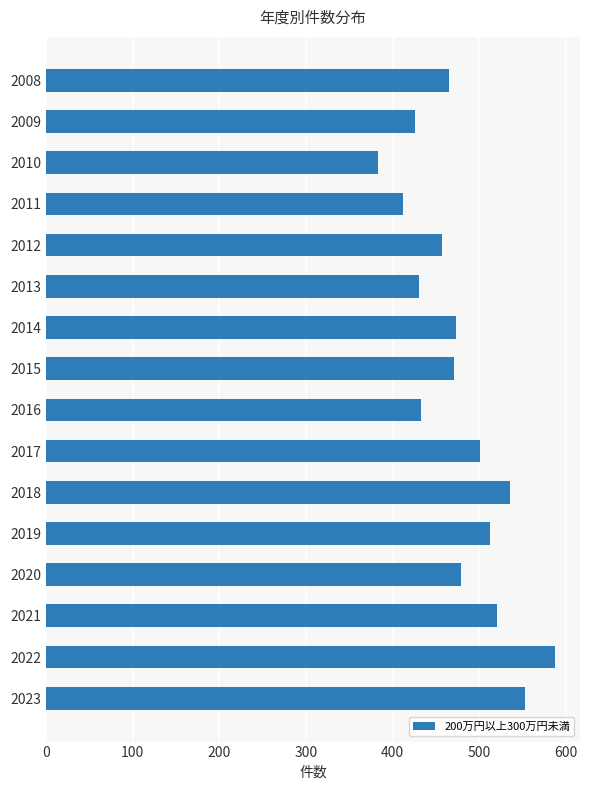

How many values are below 473?

8